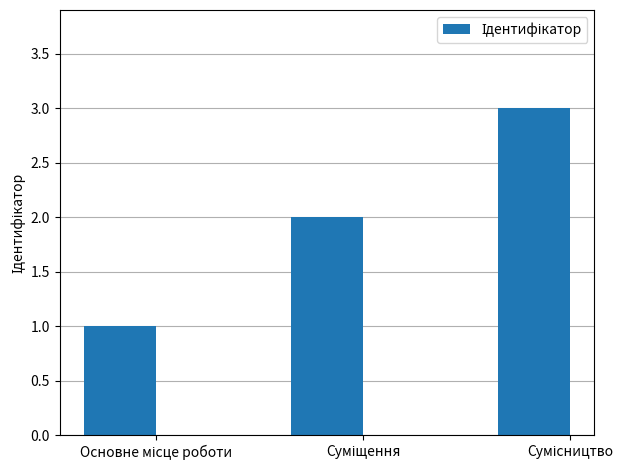

What is the greatest value displayed?

3